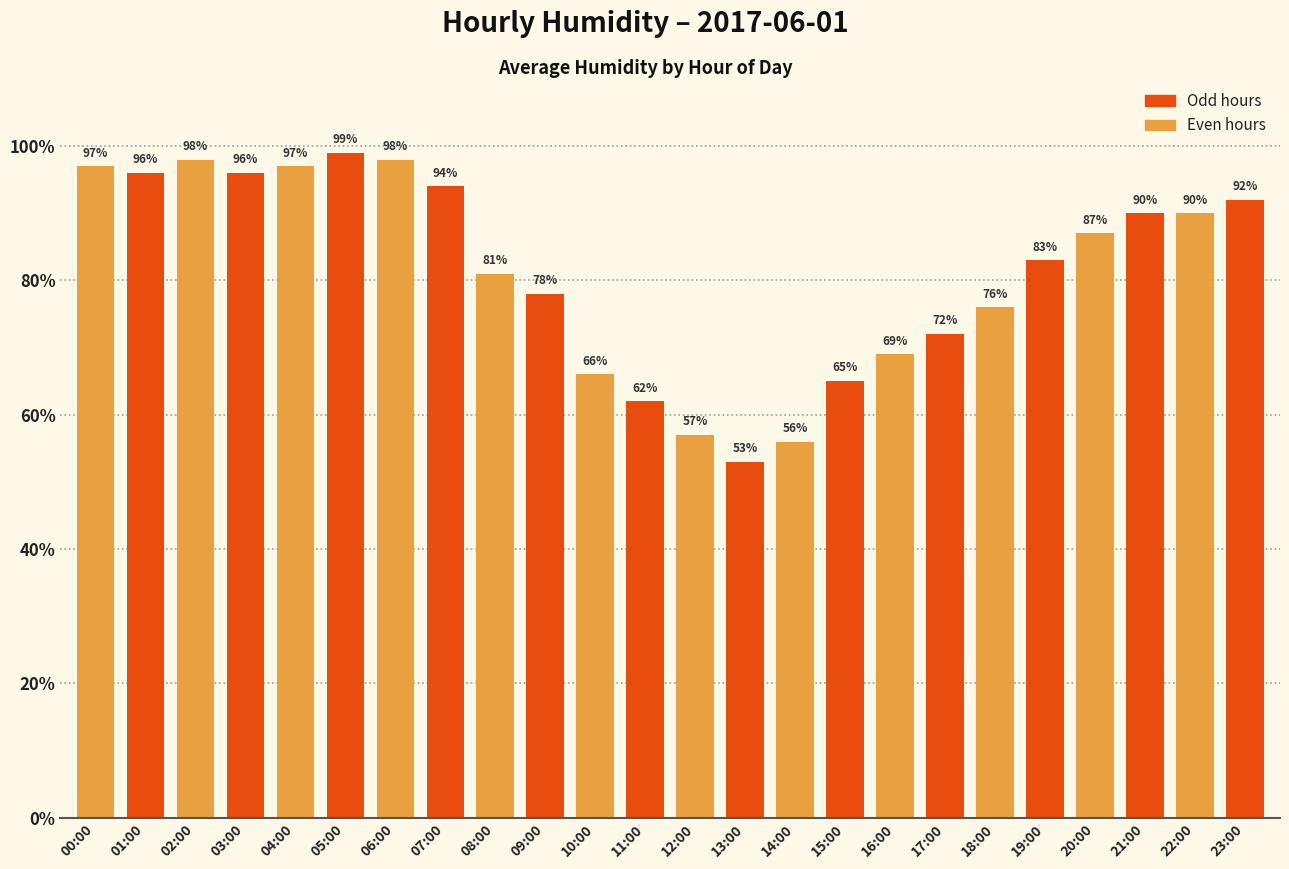

How many categories are shown in the chart?

24